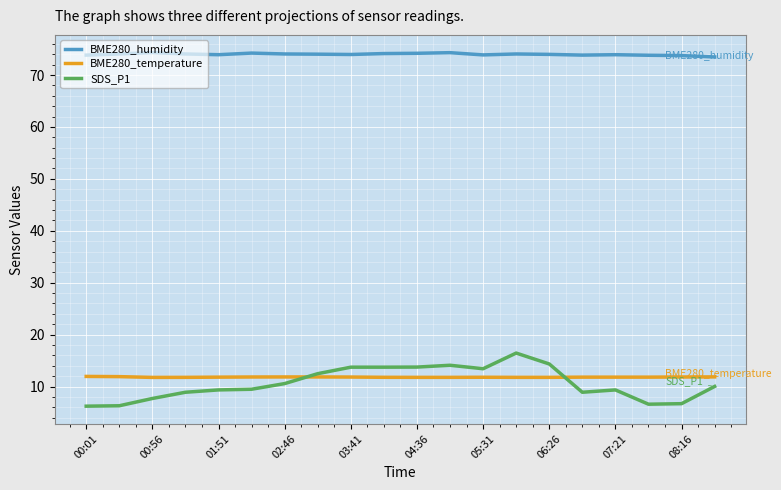

True or false: BME280_humidity and BME280_temperature cross at least once.

False